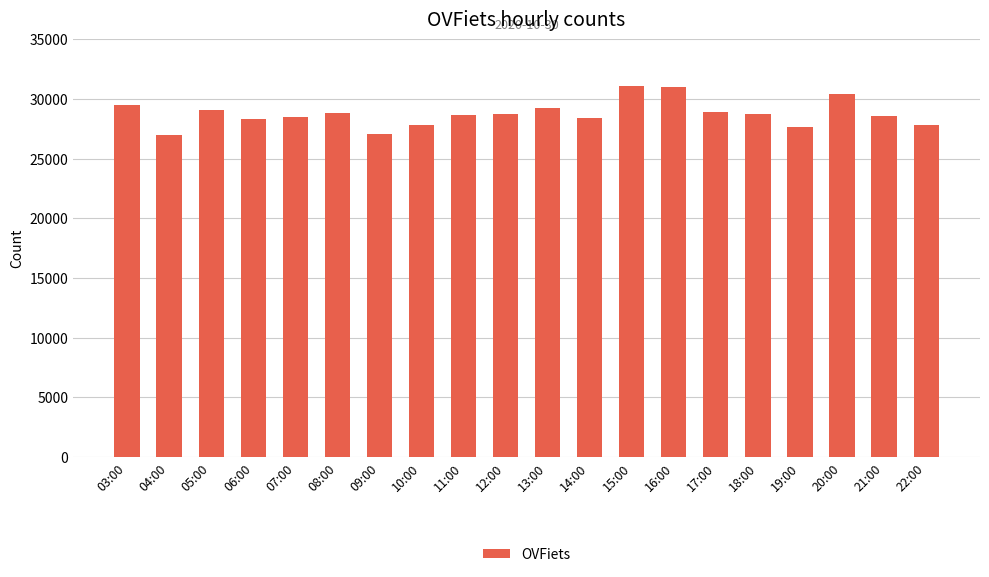

Count the number of categories in the chart.

20